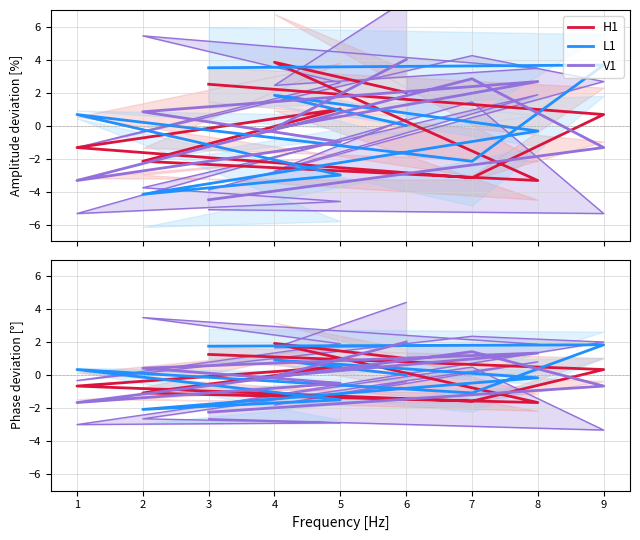

What is the difference between the maximum and second lowest values in the L1 series?

3.3